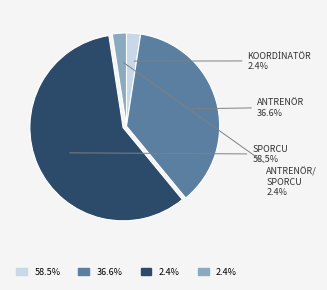

Does any single category account for the majority?

Yes